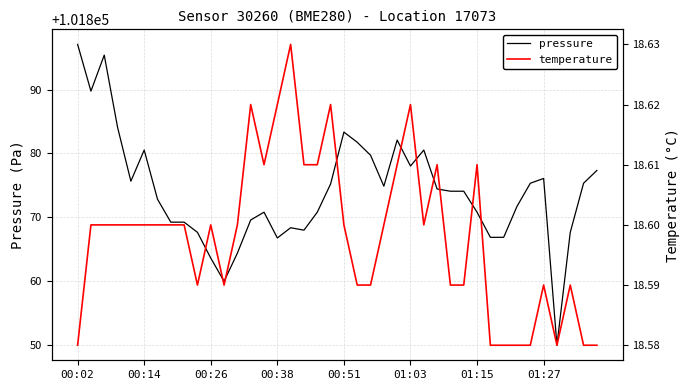

The value of temperature at 01:27 is 31.8. True or false?

False